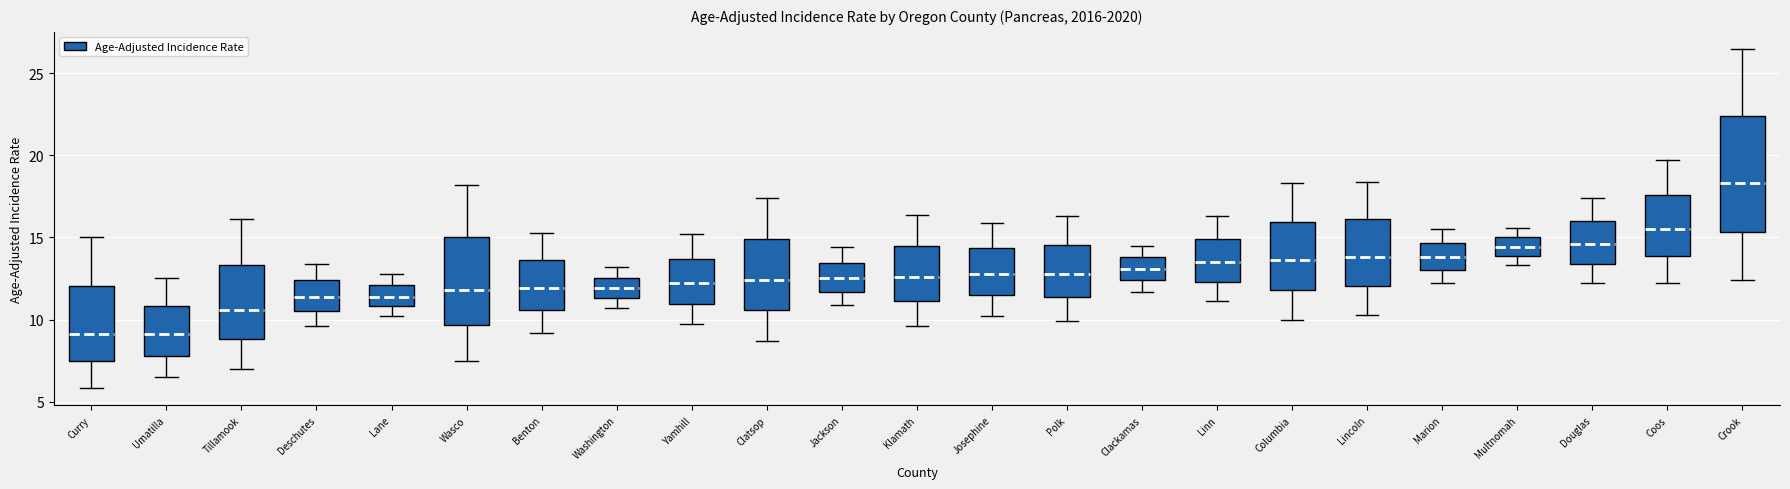

Reading left to right, read every box against the y-axis: the position of its median line, the range the box covers, and the ends of its whiskers. The values are not printed on the chart, so give them approximately, as read against the axis.

Curry: median 9.0, box 7.5 to 12.0, whiskers 6.0 to 15.0
Umatilla: median 9.0, box 8.0 to 11.0, whiskers 6.5 to 12.5
Tillamook: median 10.5, box 9.0 to 13.5, whiskers 7.0 to 16.0
Deschutes: median 11.5, box 10.5 to 12.5, whiskers 9.5 to 13.5
Lane: median 11.5, box 11.0 to 12.0, whiskers 10.0 to 13.0
Wasco: median 12.0, box 9.5 to 15.0, whiskers 7.5 to 18.0
Benton: median 12.0, box 10.5 to 13.5, whiskers 9.0 to 15.5
Washington: median 12.0, box 11.5 to 12.5, whiskers 10.5 to 13.0
Yamhill: median 12.0, box 11.0 to 13.5, whiskers 9.5 to 15.0
Clatsop: median 12.5, box 10.5 to 15.0, whiskers 8.5 to 17.5
Jackson: median 12.5, box 11.5 to 13.5, whiskers 11.0 to 14.5
Klamath: median 12.5, box 11.0 to 14.5, whiskers 9.5 to 16.5
Josephine: median 13.0, box 11.5 to 14.5, whiskers 10.0 to 16.0
Polk: median 13.0, box 11.5 to 14.5, whiskers 10.0 to 16.5
Clackamas: median 13.0, box 12.5 to 14.0, whiskers 11.5 to 14.5
Linn: median 13.5, box 12.5 to 15.0, whiskers 11.0 to 16.5
Columbia: median 13.5, box 12.0 to 16.0, whiskers 10.0 to 18.5
Lincoln: median 14.0, box 12.0 to 16.0, whiskers 10.5 to 18.5
Marion: median 14.0, box 13.0 to 14.5, whiskers 12.0 to 15.5
Multnomah: median 14.5, box 14.0 to 15.0, whiskers 13.5 to 15.5
Douglas: median 14.5, box 13.5 to 16.0, whiskers 12.0 to 17.5
Coos: median 15.5, box 14.0 to 17.5, whiskers 12.0 to 19.5
Crook: median 18.5, box 15.5 to 22.5, whiskers 12.5 to 26.5